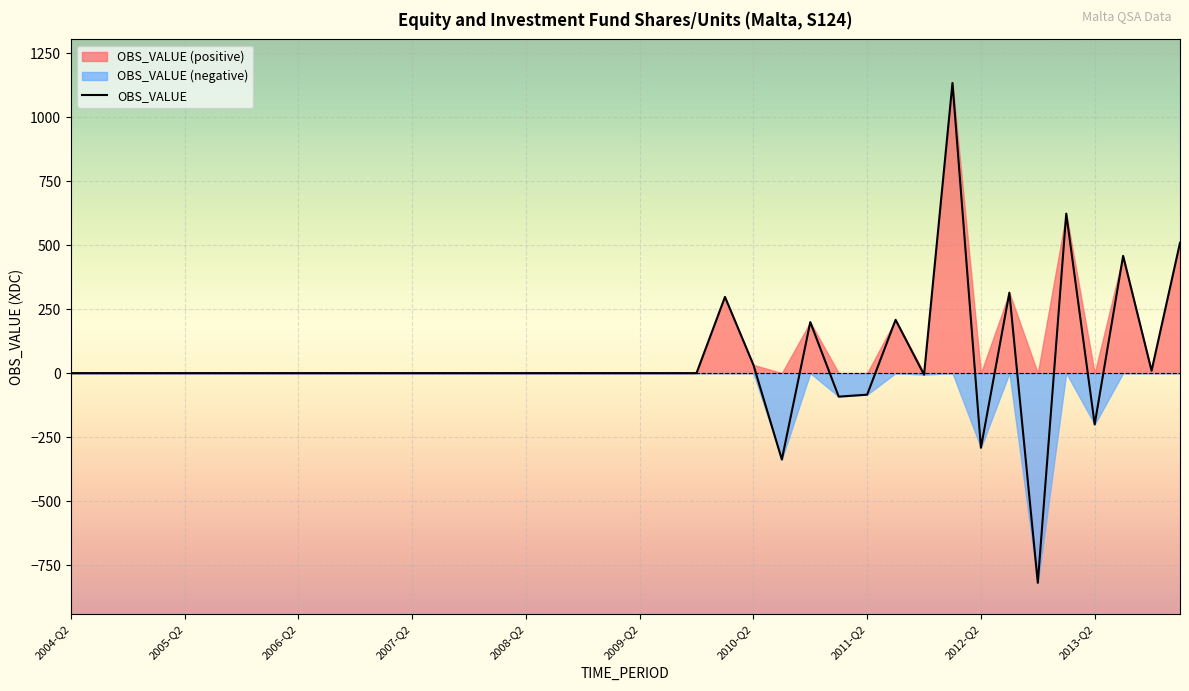

The value of OBS_VALUE at 2007-Q2 is 0.0. True or false?

True